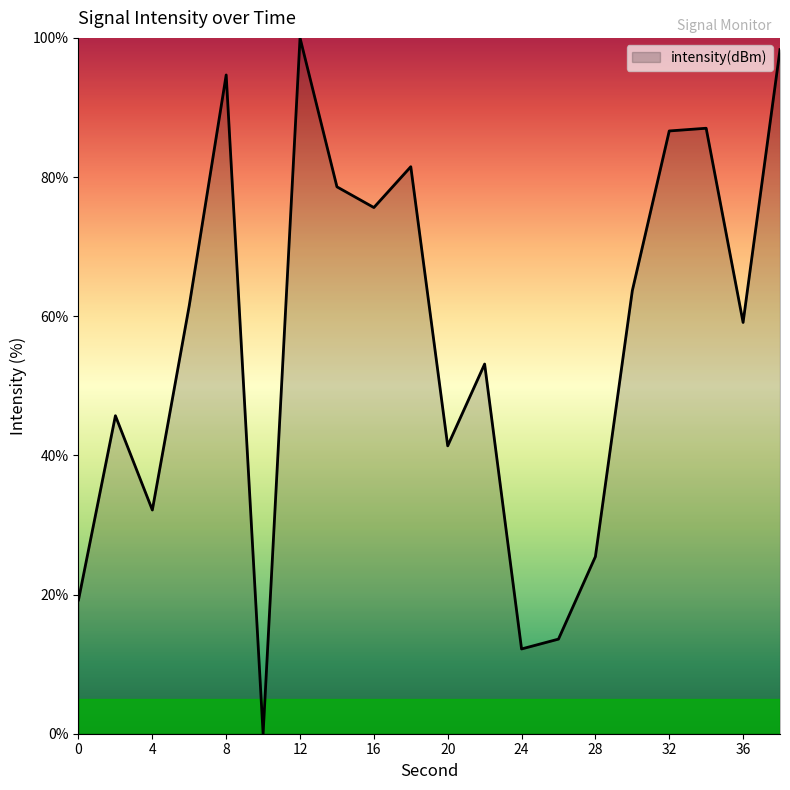

How many lines are shown in the chart?

1